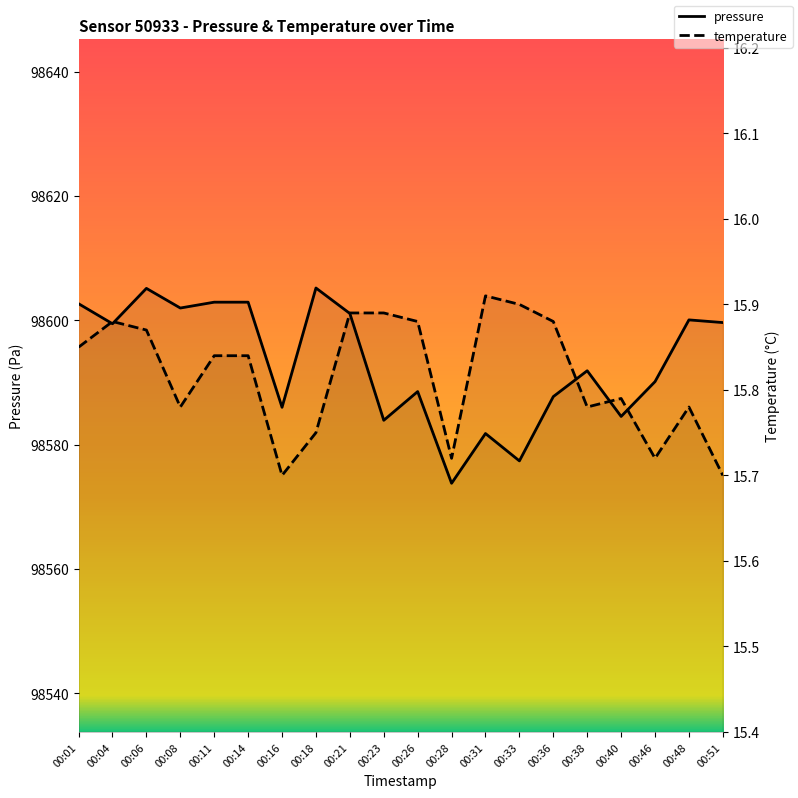

What is the lowest value of the pressure series?

98573.8